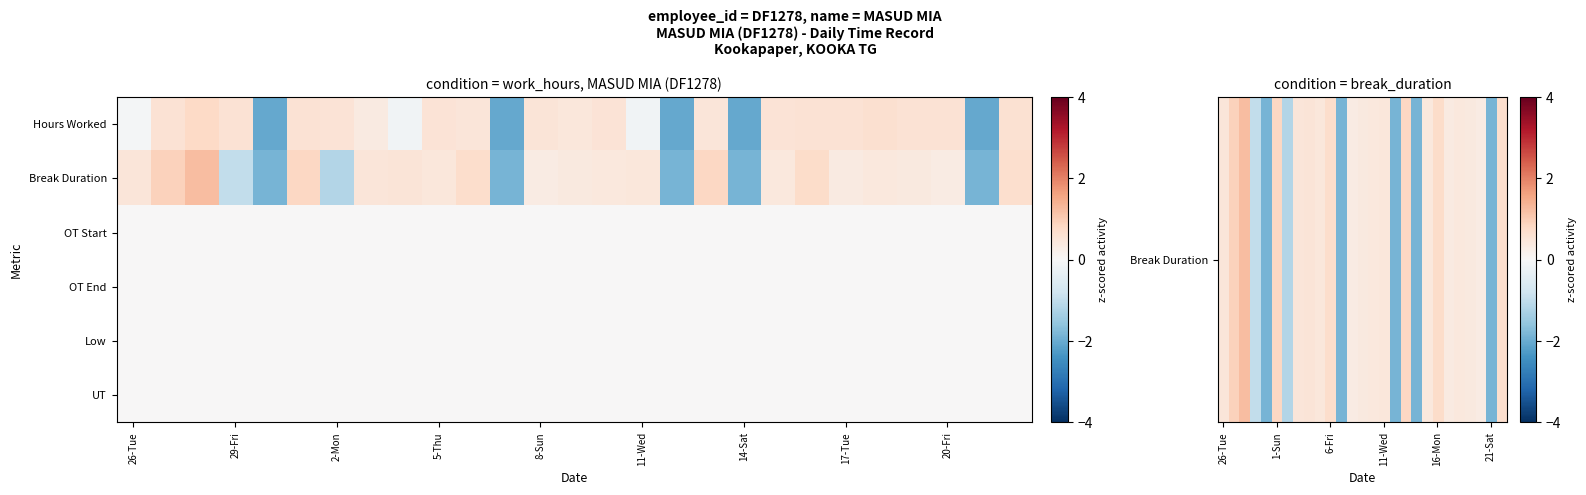

Reading left to right, what are all the values shown in this chart?

Break Duration: 0.5	0.9	1.2	-1.0	-1.8	0.8	-1.2	0.5	0.5	0.5	0.7	-1.8	0.3	0.4	0.4	0.5	-1.8	0.8	-1.8	0.4	0.7	0.4	0.4	0.4	0.3	-1.8	0.7
Break Duration: 0.5	0.9	1.2	-1.0	-1.8	0.8	-1.2	0.5	0.5	0.5	0.7	-1.8	0.3	0.4	0.4	0.5	-1.8	0.8	-1.8	0.4	0.7	0.4	0.4	0.4	0.3	-1.8	0.7
OT Start: 0.0	0.0	0.0	0.0	0.0	0.0	0.0	0.0	0.0	0.0	0.0	0.0	0.0	0.0	0.0	0.0	0.0	0.0	0.0	0.0	0.0	0.0	0.0	0.0	0.0	0.0	0.0
OT End: 0.0	0.0	0.0	0.0	0.0	0.0	0.0	0.0	0.0	0.0	0.0	0.0	0.0	0.0	0.0	0.0	0.0	0.0	0.0	0.0	0.0	0.0	0.0	0.0	0.0	0.0	0.0
Low: 0.0	0.0	0.0	0.0	0.0	0.0	0.0	0.0	0.0	0.0	0.0	0.0	0.0	0.0	0.0	0.0	0.0	0.0	0.0	0.0	0.0	0.0	0.0	0.0	0.0	0.0	0.0
UT: 0.0	0.0	0.0	0.0	0.0	0.0	0.0	0.0	0.0	0.0	0.0	0.0	0.0	0.0	0.0	0.0	0.0	0.0	0.0	0.0	0.0	0.0	0.0	0.0	0.0	0.0	0.0